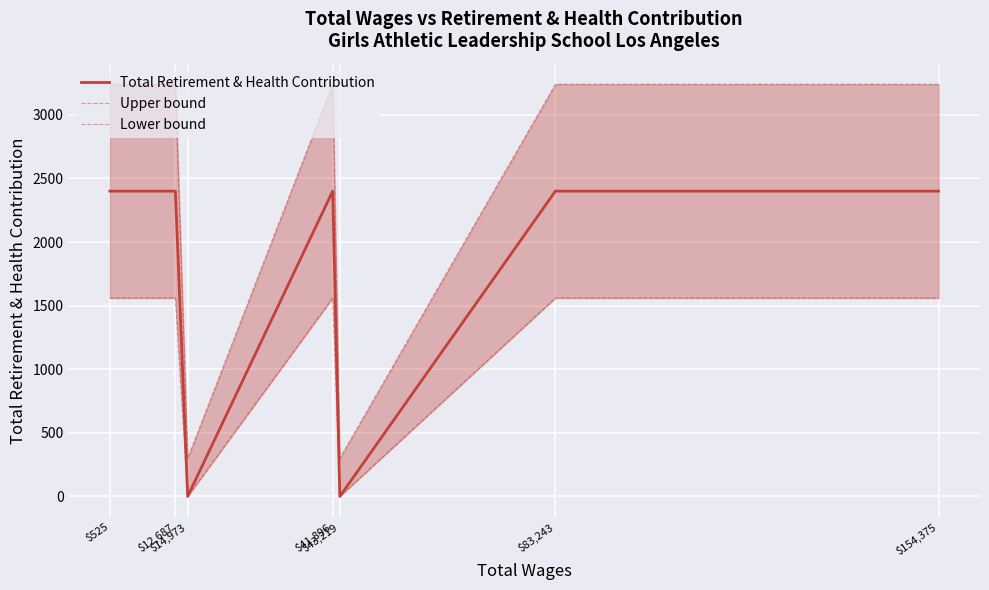

True or false: Lower bound and Upper bound cross at least once.

False